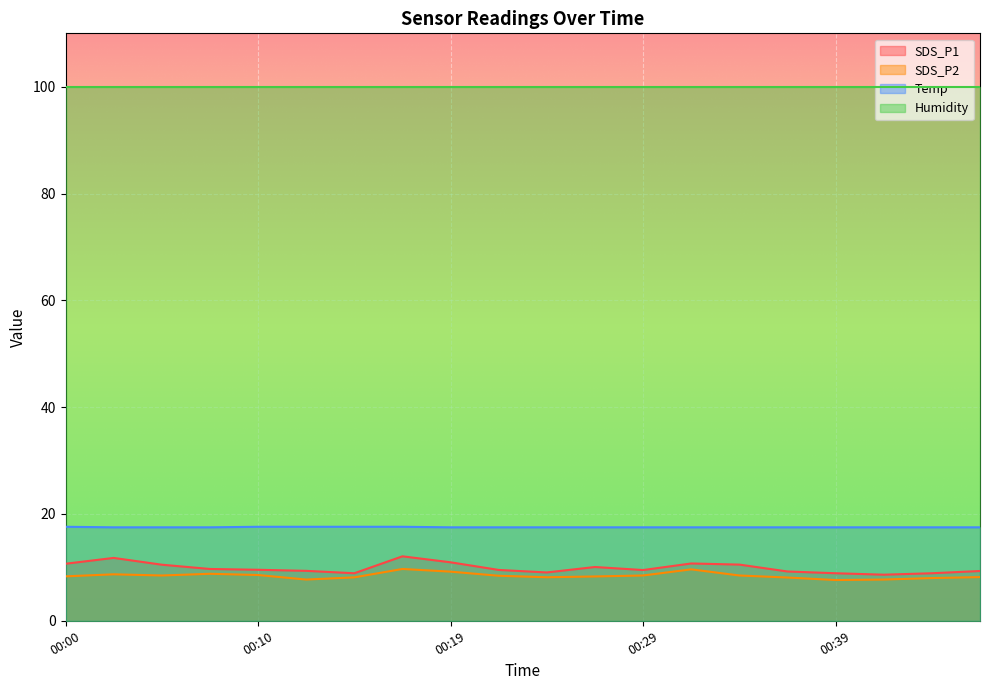

What are all the series names shown in the legend?

SDS_P1, SDS_P2, Temp, Humidity